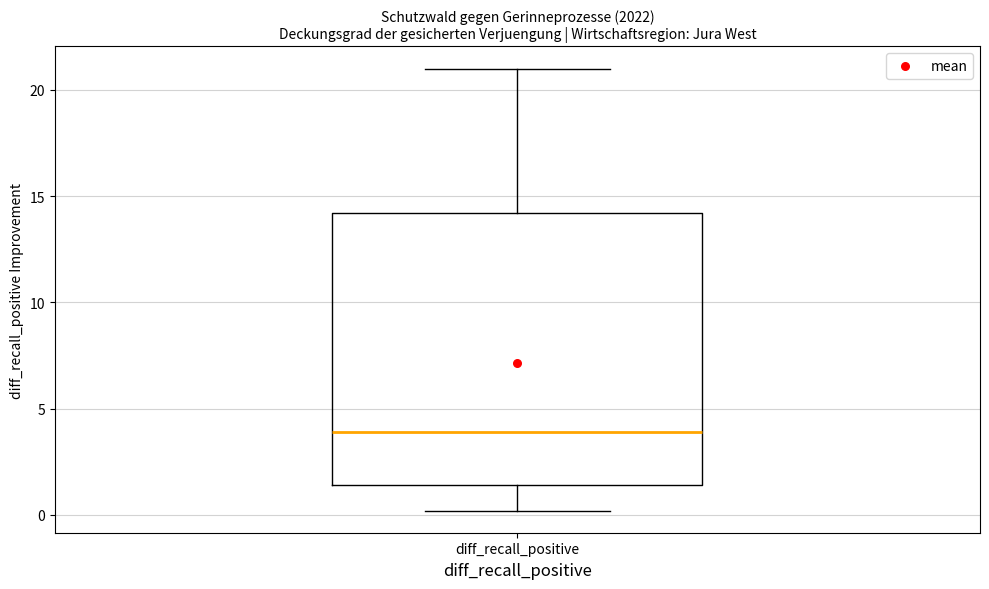

Transcribe this box plot: give where the median line is, the range the box spans, and where the two whiskers end, as read against the y-axis. The values are not printed on the chart, so give them approximately, as read against the axis.

median 4.0, box 1.5 to 14.0, whiskers 0.0 to 21.0